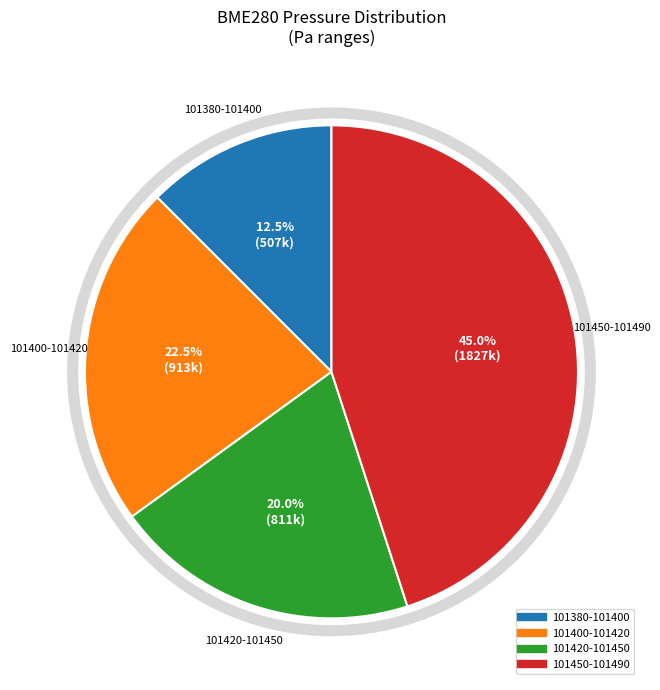

Is there any slice that represents more than half of the pie?

No